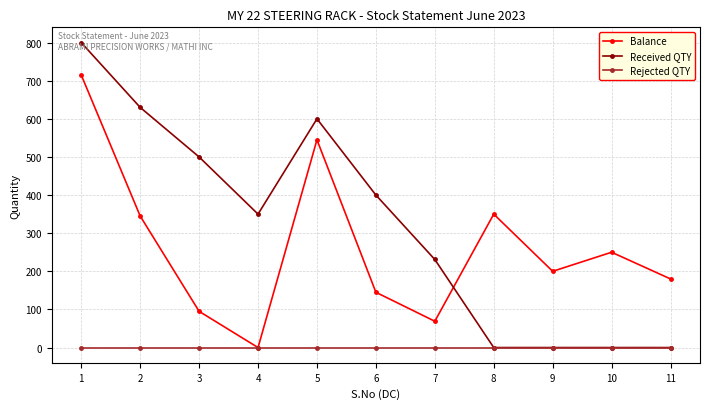

Does the chart have visible grid lines?

Yes